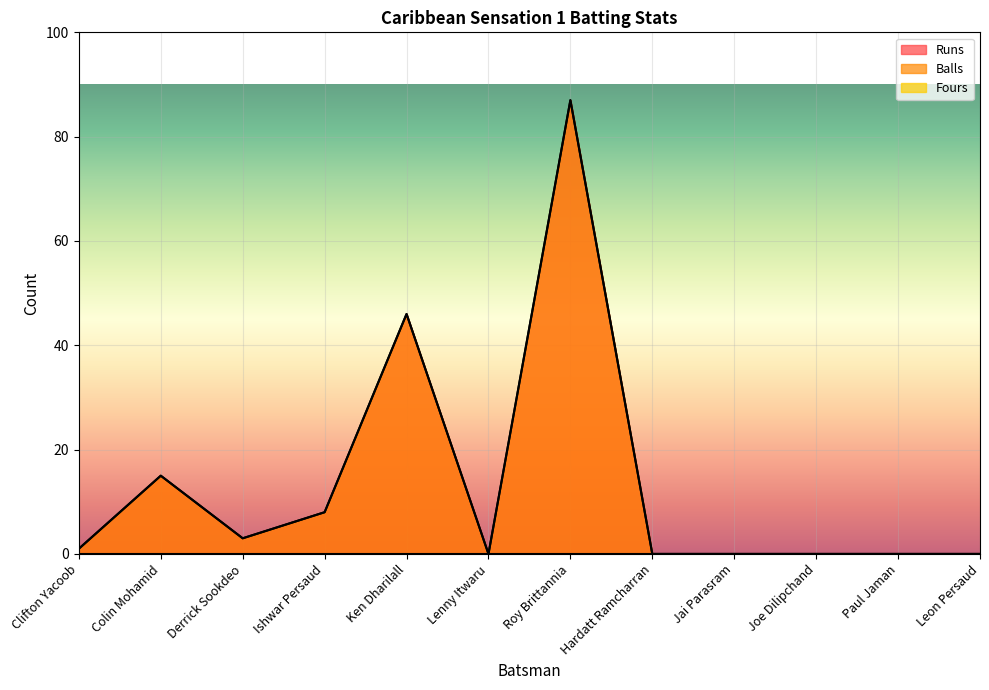

What is the maximum value shown in the chart?

87